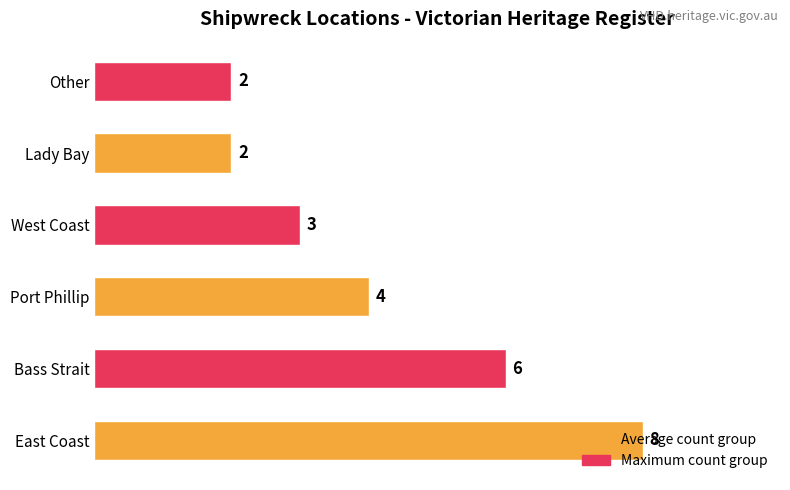

What is the smallest value displayed?

2